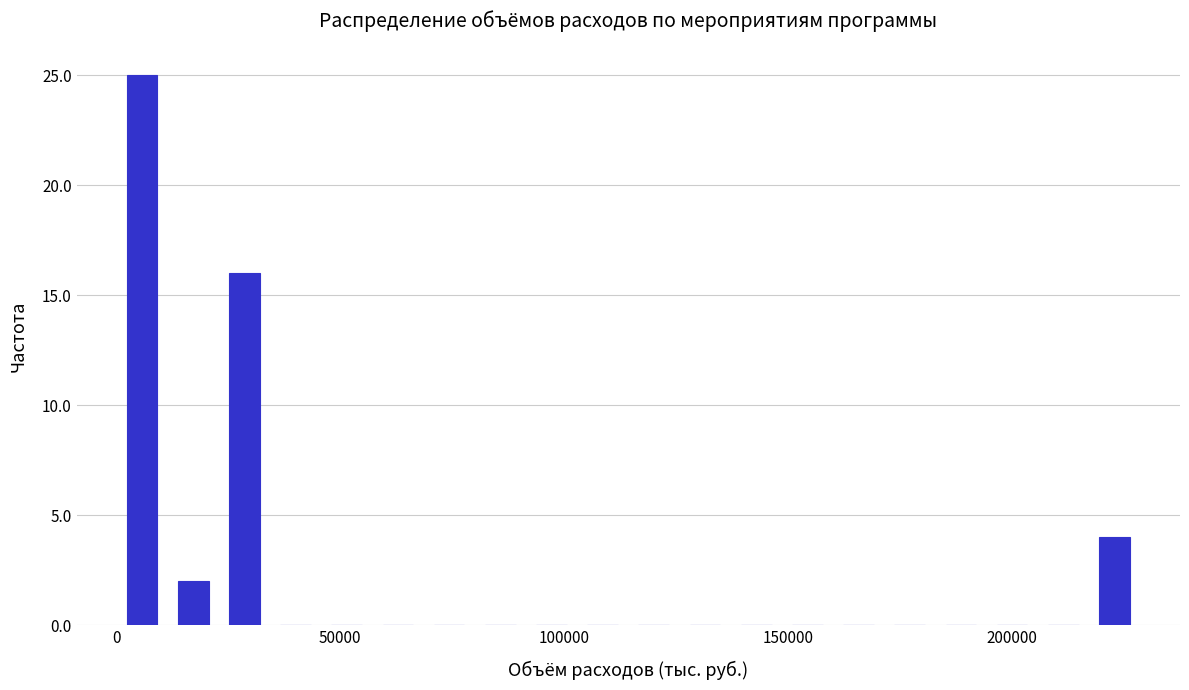

Around what value on the x-axis is the tallest bar? Give the approximate position of its centre, as read against the axis.

5000